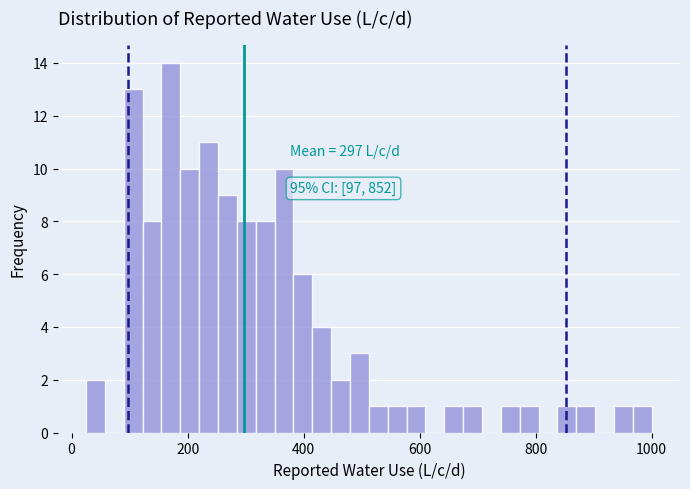

Read against the x-axis, roughly where is the centre of the tallest bar?

180